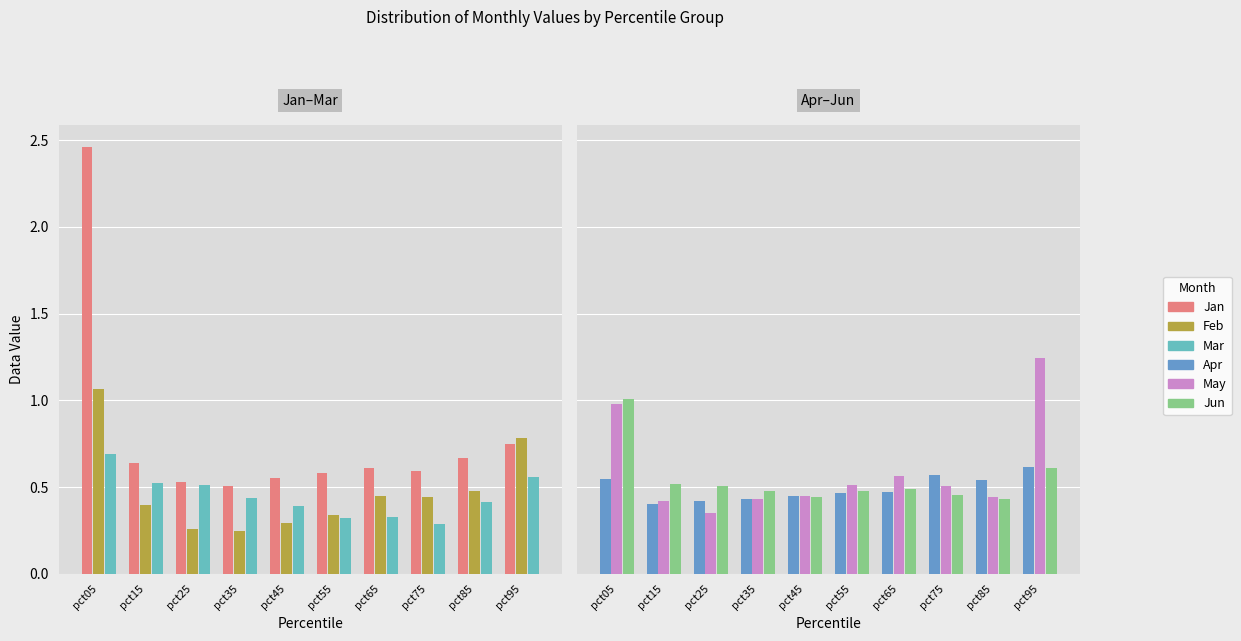

At which category is the sum across all series the highest?

pct05